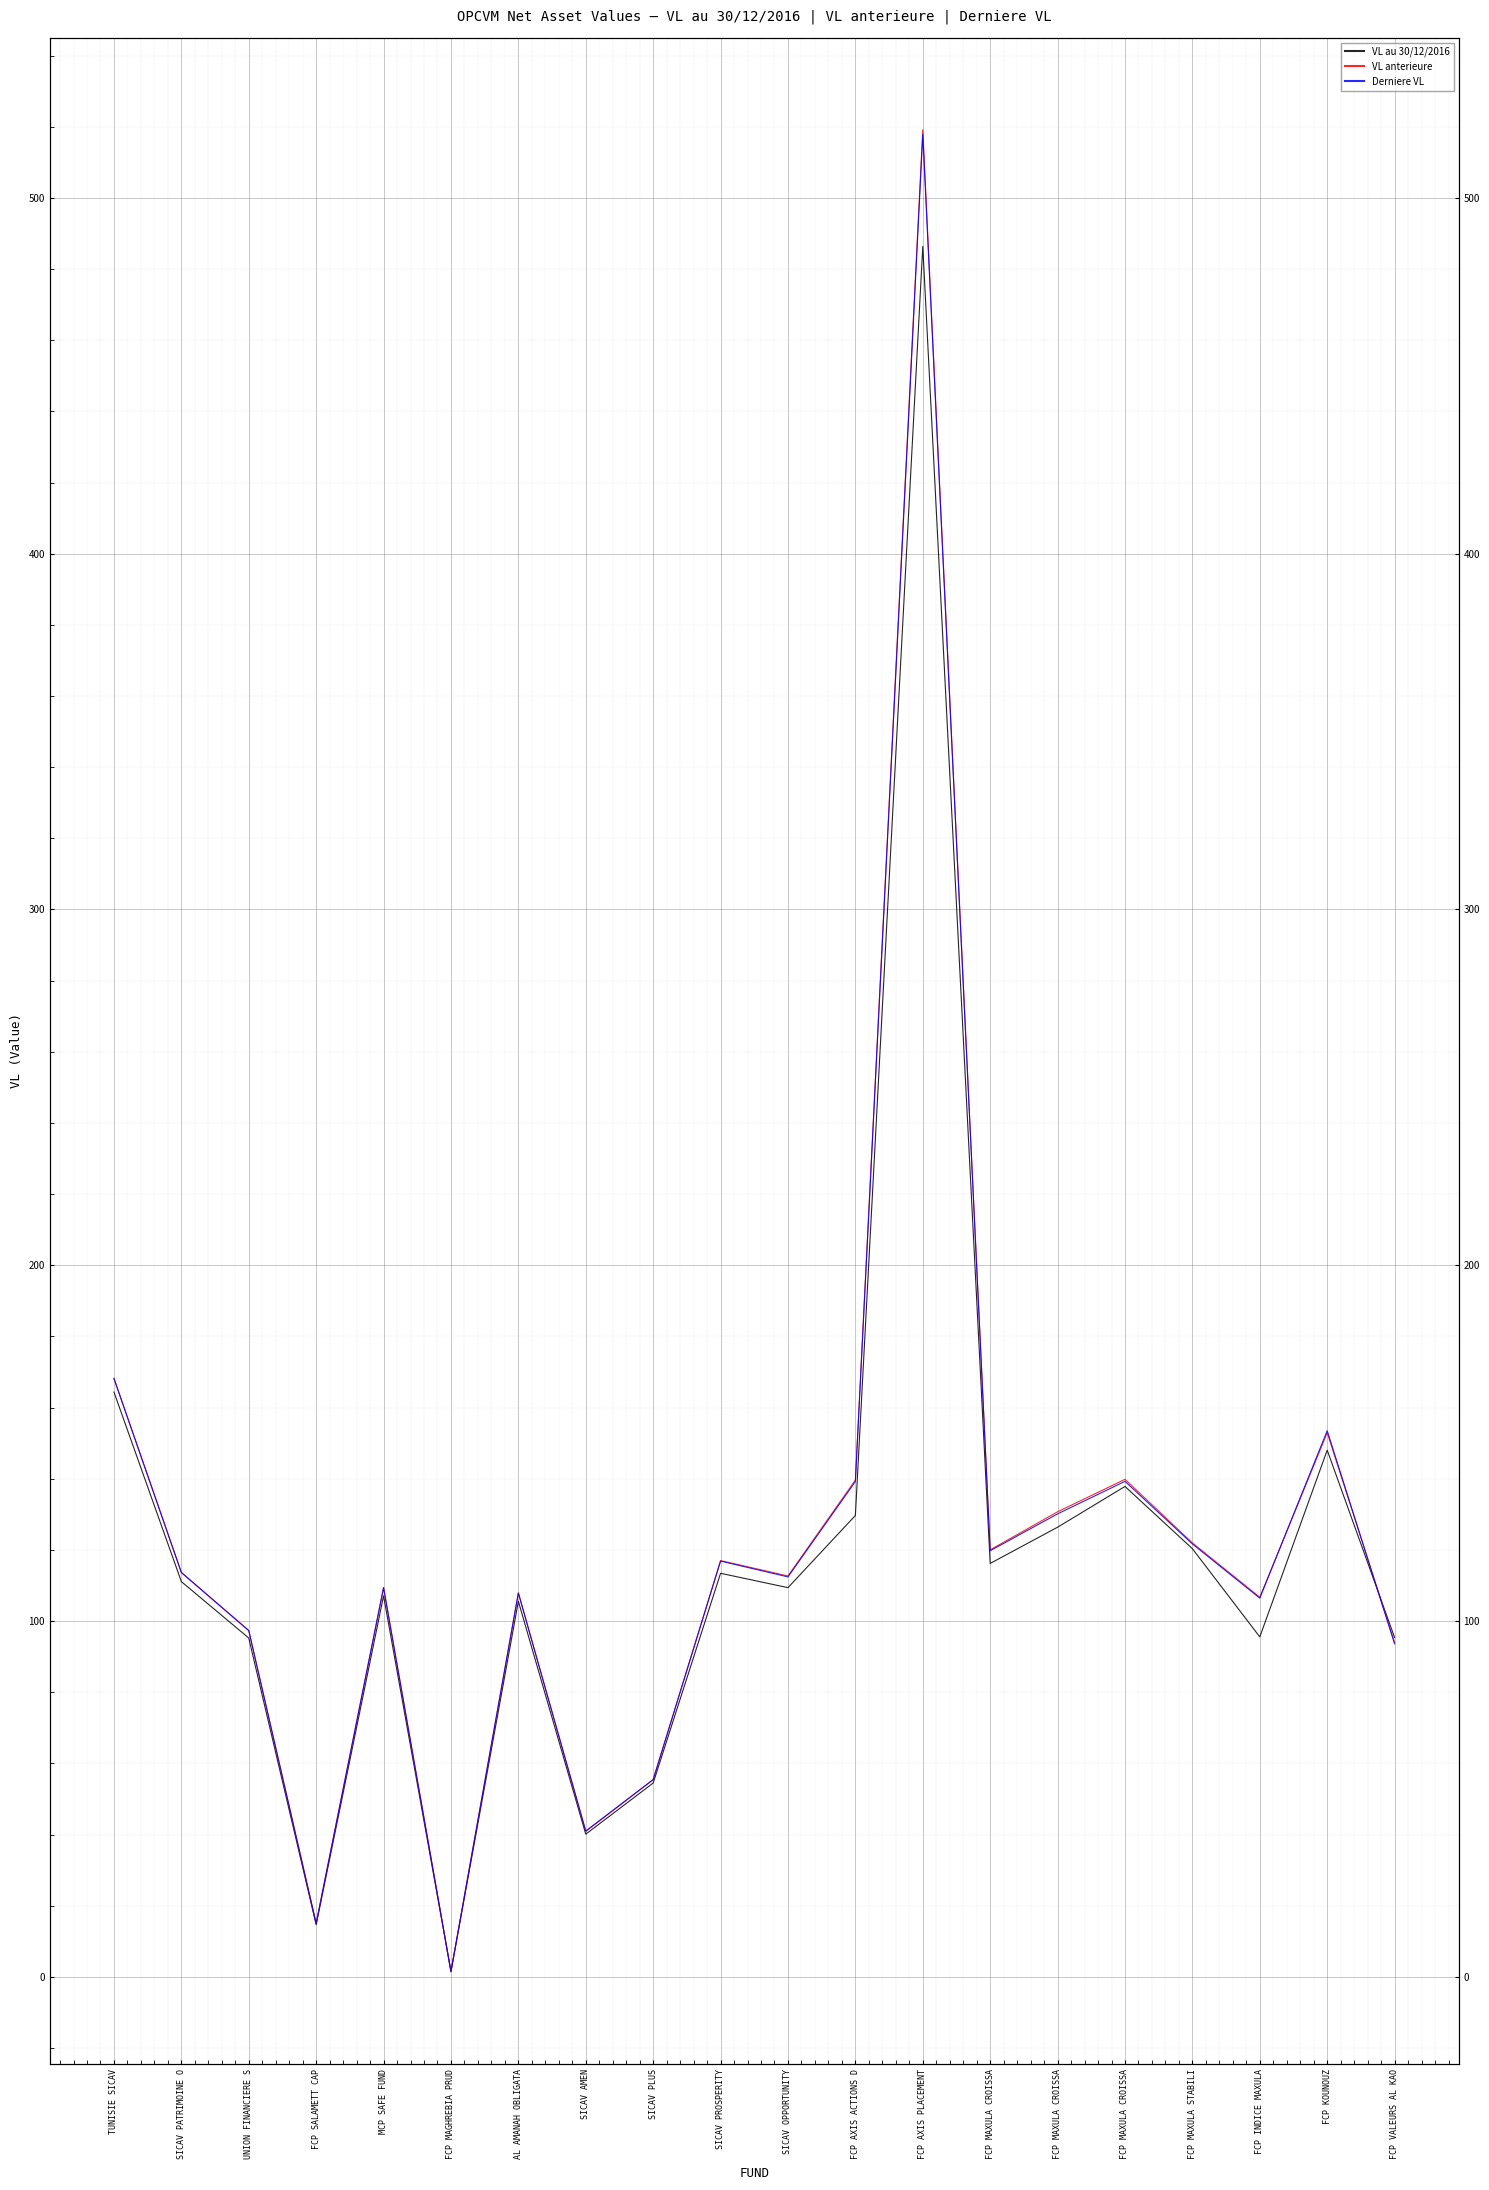

What is the difference between the highest and lowest values at SICAV PATRIMOINE O?

2.6